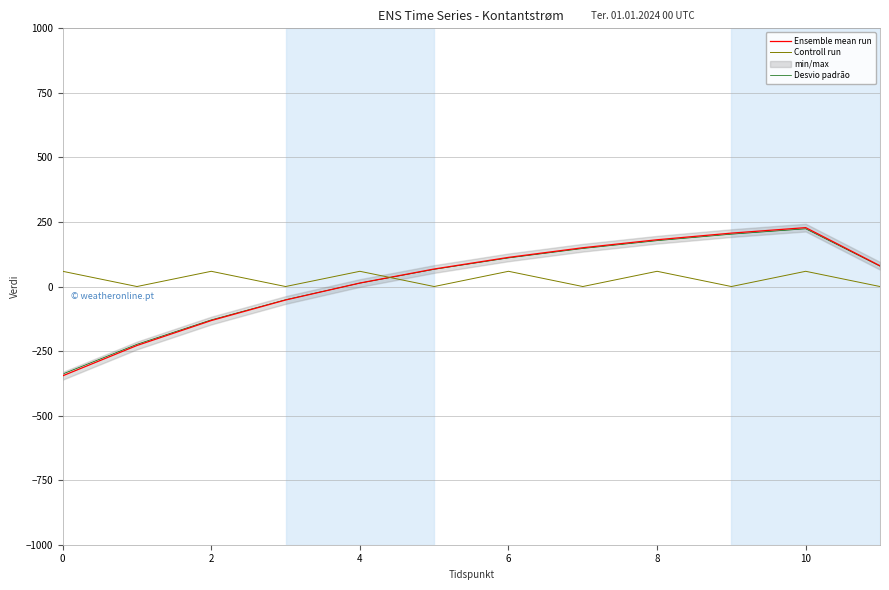

Which series has the largest range (max minus min)?

Ensemble mean run